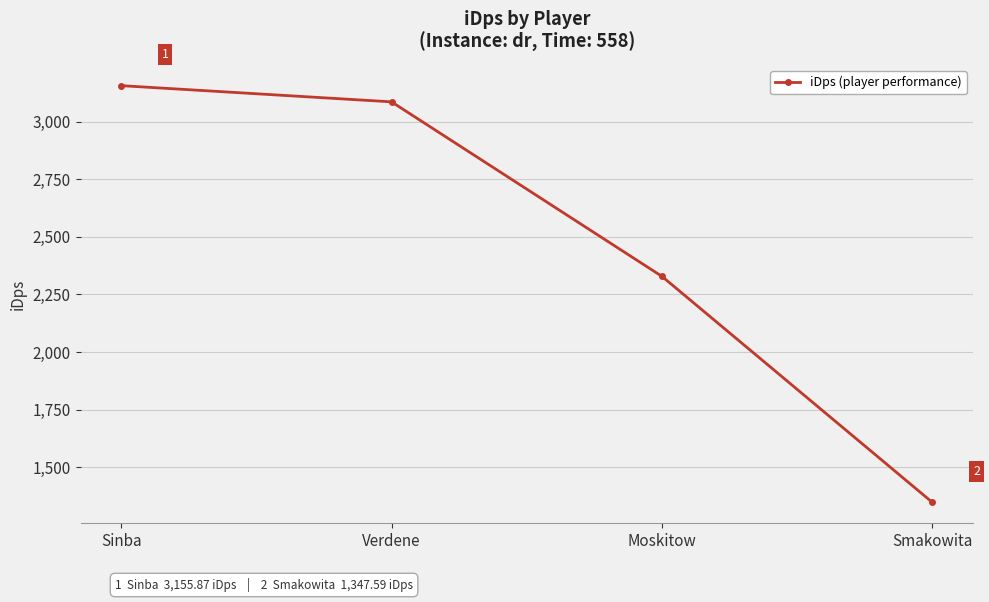

What is the change in value from Sinba to Smakowita?

-1808.3